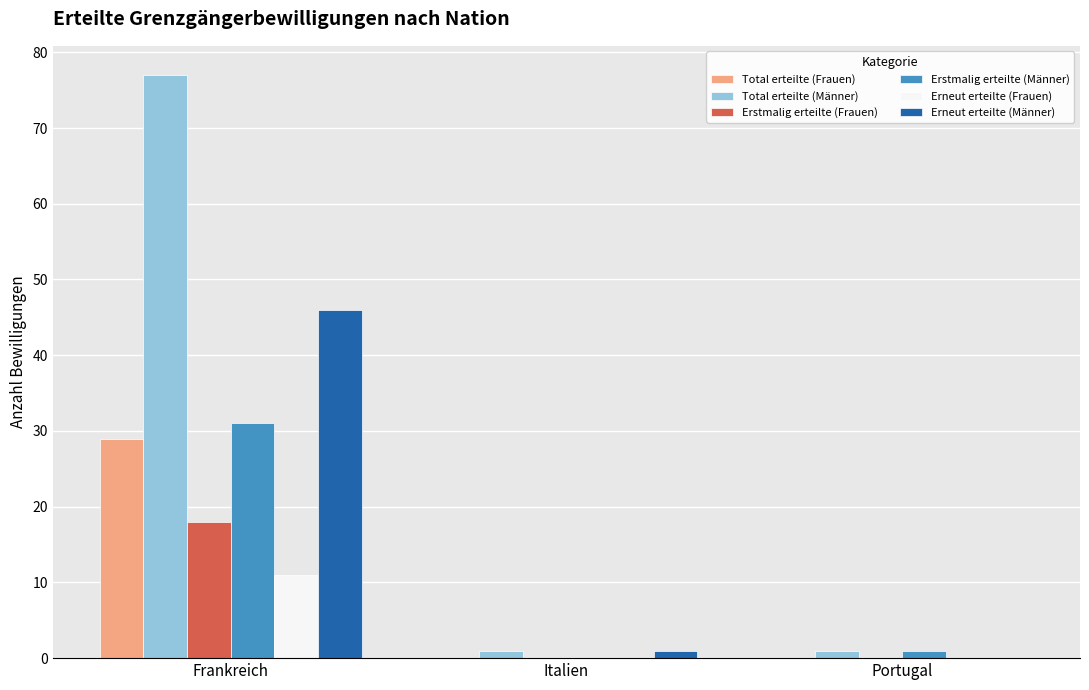

What is the sum of the Total erteilte (Frauen) values at Italien and Frankreich?

29